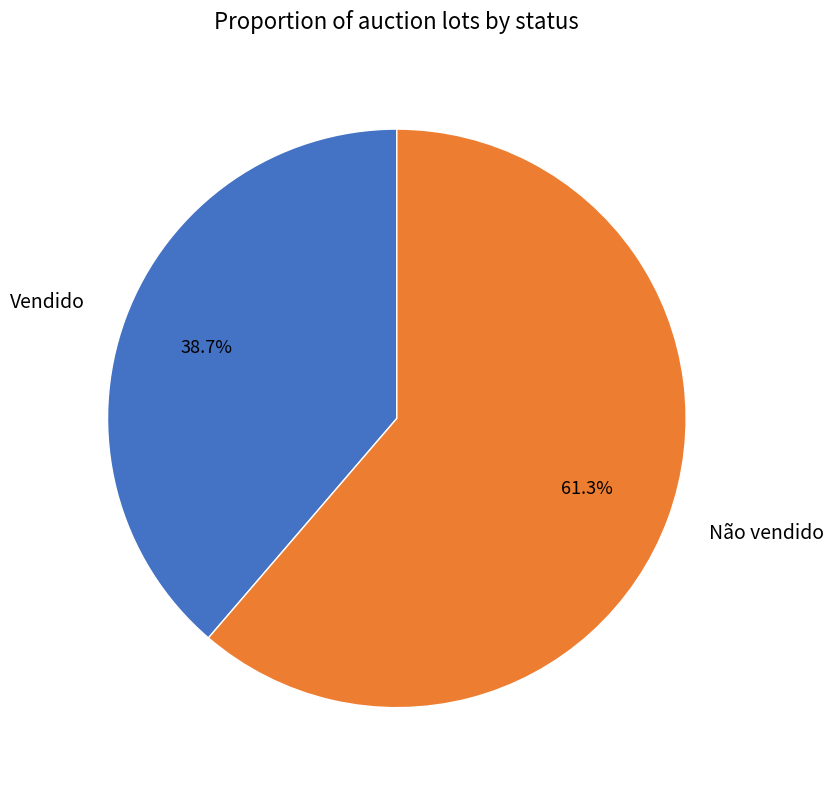

Does Não vendido account for over 50% of the chart?

Yes